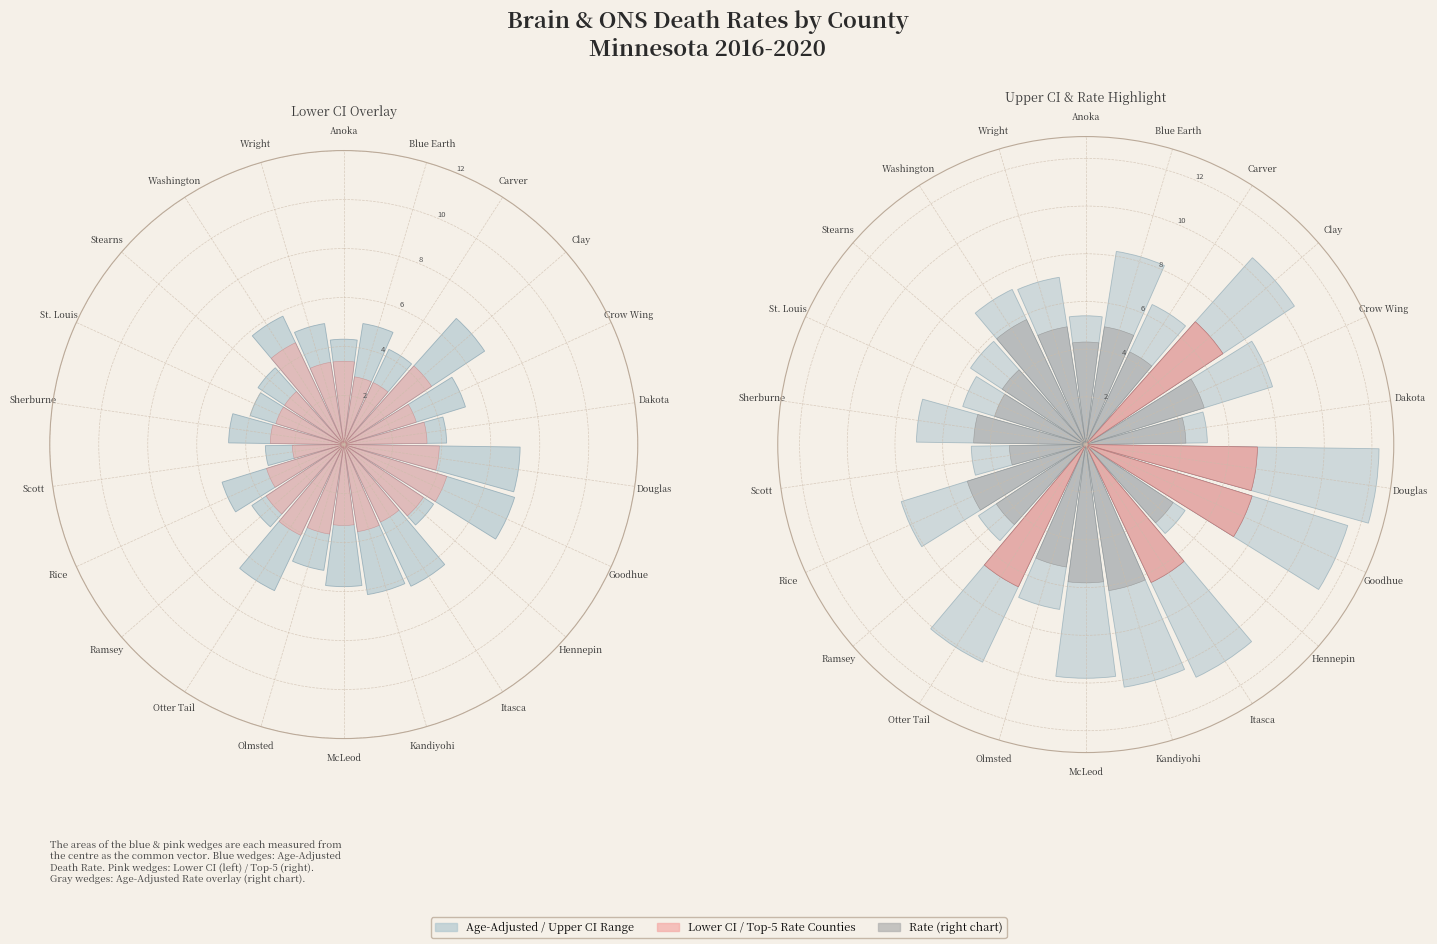

How many segments does this pie chart have?

22